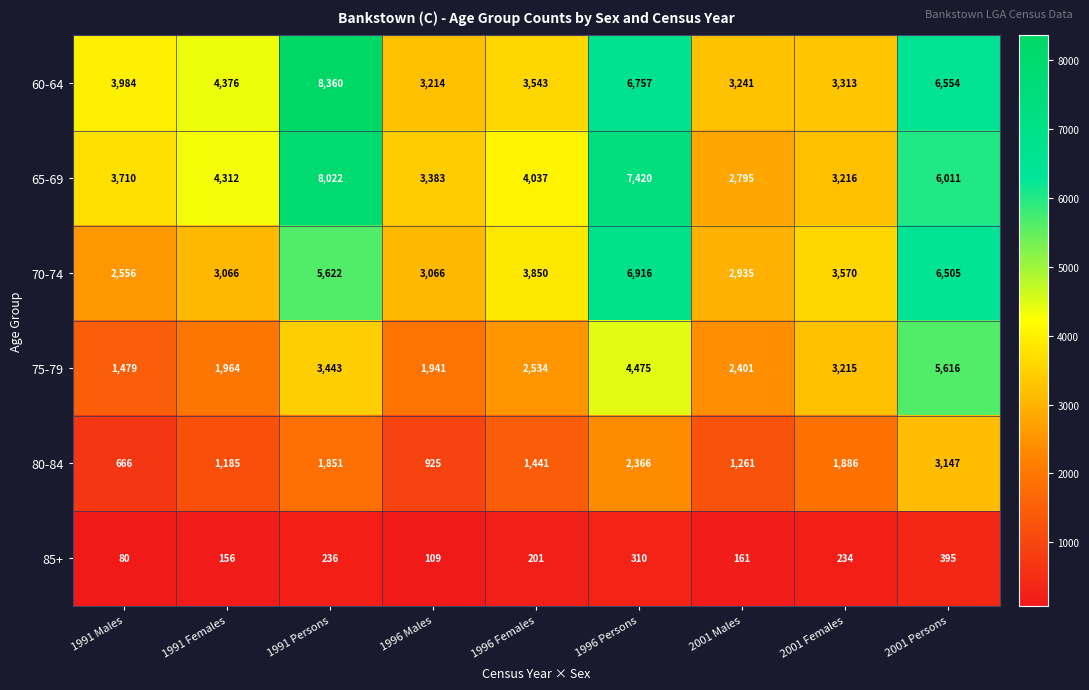

Where is 60-64 nearest to the value 5787?

2001 Persons